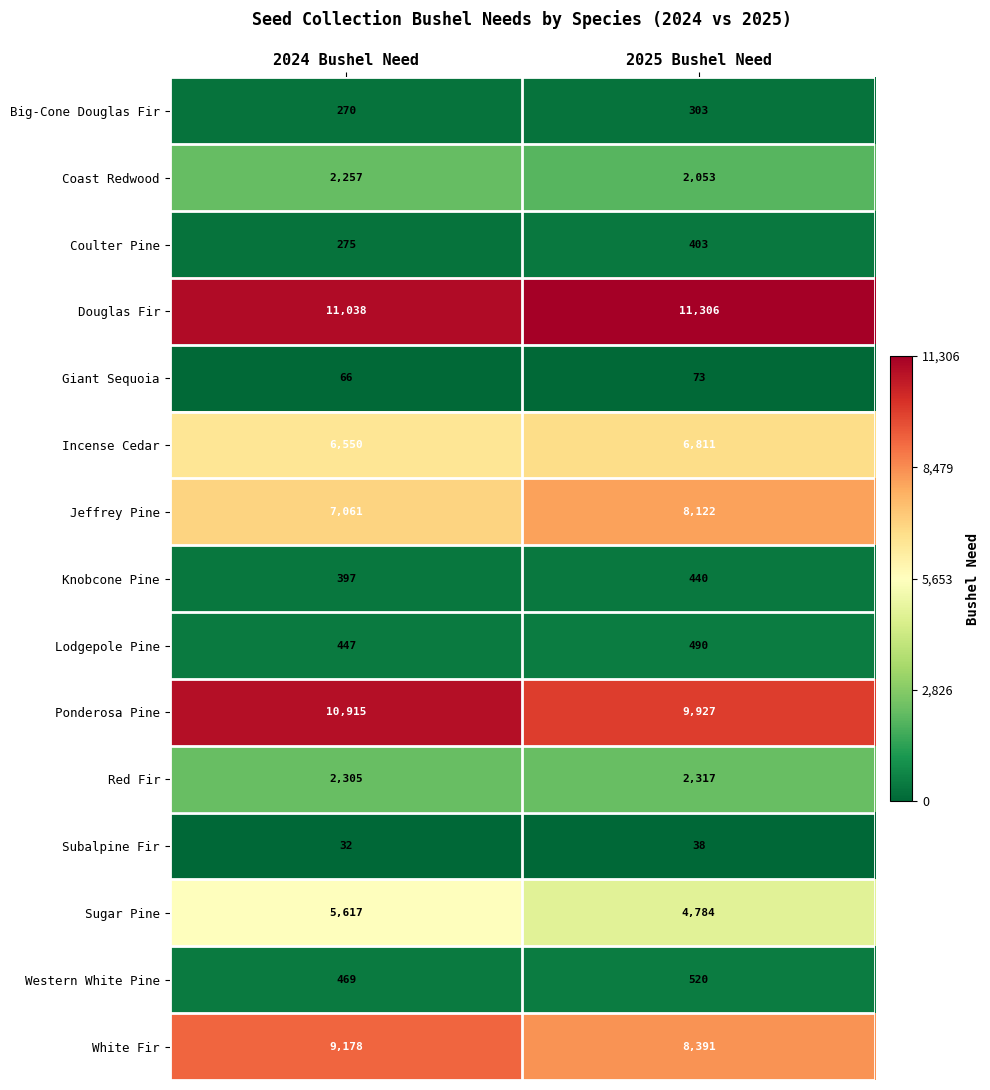

Reading right to left, extract all data points from this chart.

Big-Cone Douglas Fir: 303	270
Coast Redwood: 2053	2257
Coulter Pine: 403	275
Douglas Fir: 11306	11038
Giant Sequoia: 73	66
Incense Cedar: 6811	6550
Jeffrey Pine: 8122	7061
Knobcone Pine: 440	397
Lodgepole Pine: 490	447
Ponderosa Pine: 9927	10915
Red Fir: 2317	2305
Subalpine Fir: 38	32
Sugar Pine: 4784	5617
Western White Pine: 520	469
White Fir: 8391	9178